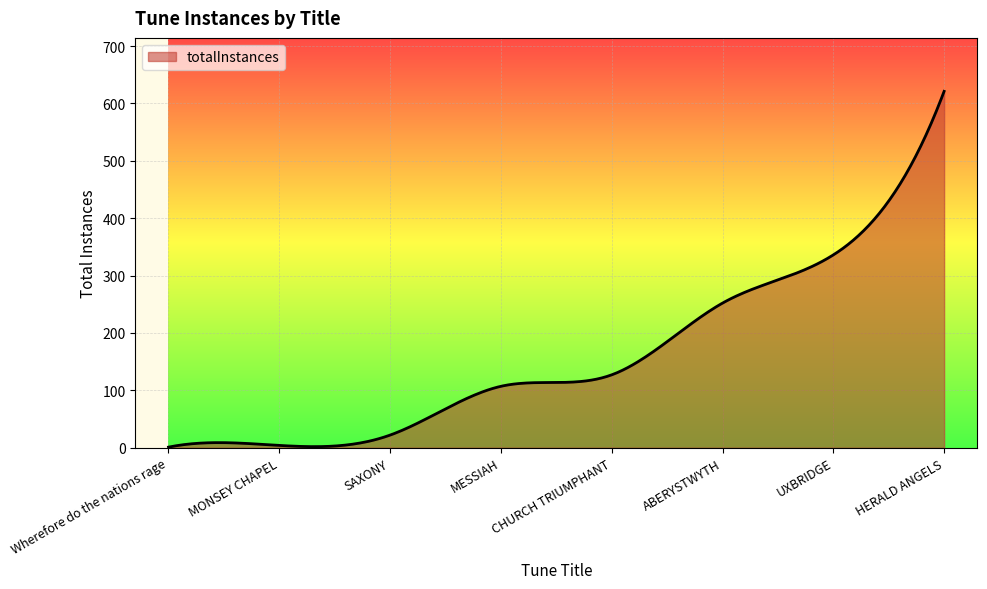

What is the difference between the maximum and minimum values?

620.0